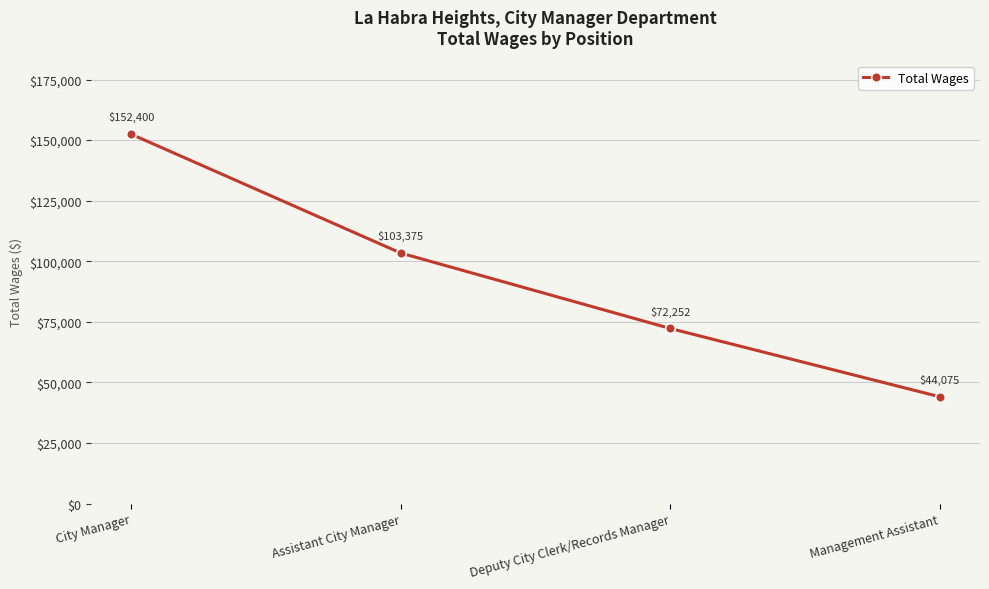

What value does the data have at Management Assistant, to the nearest 10?

44080